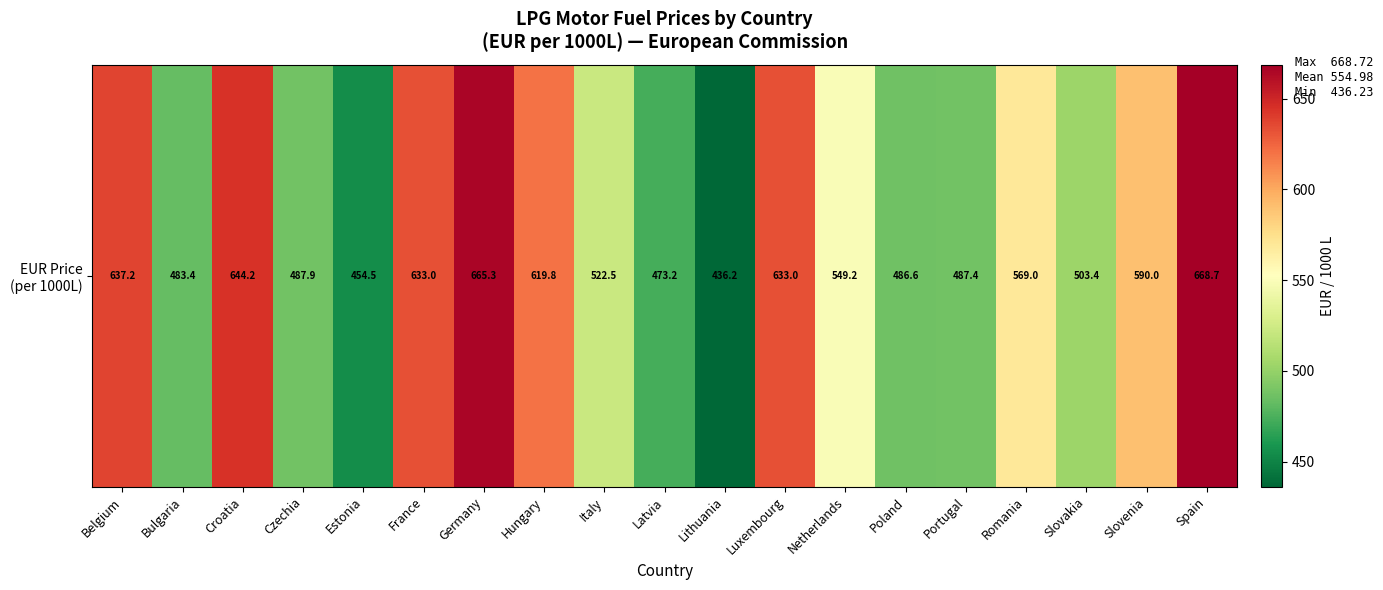

How many data points are less than 549?

9